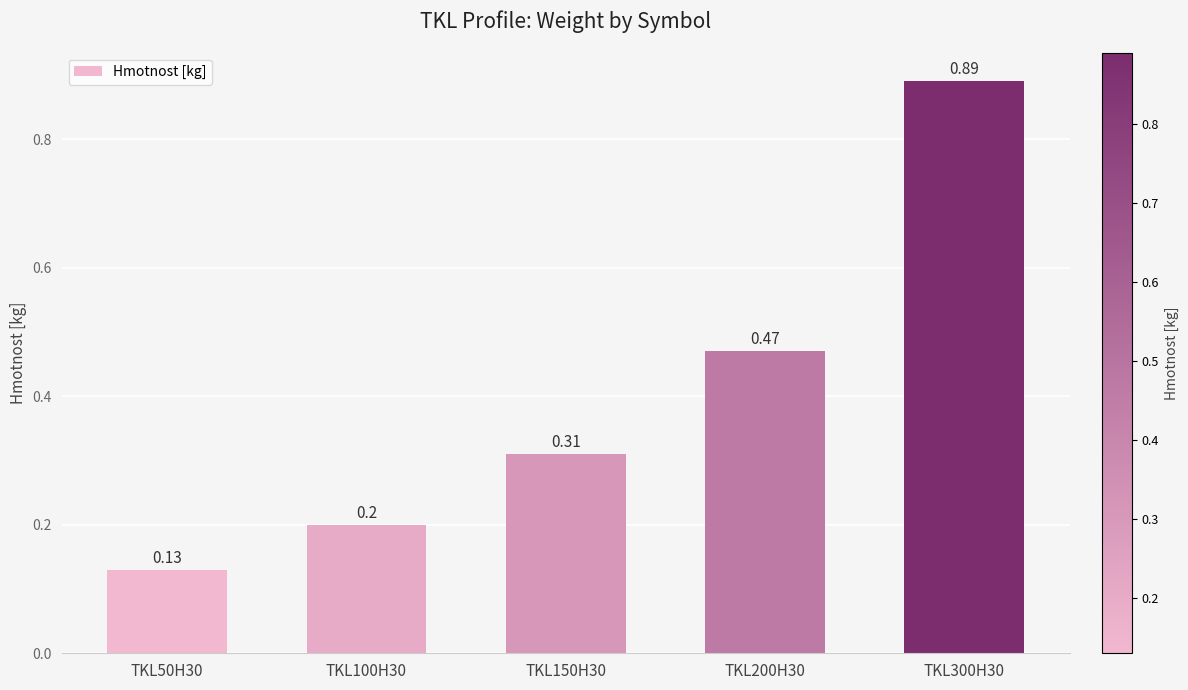

Is it true that the value at TKL100H30 is 0.1?

False